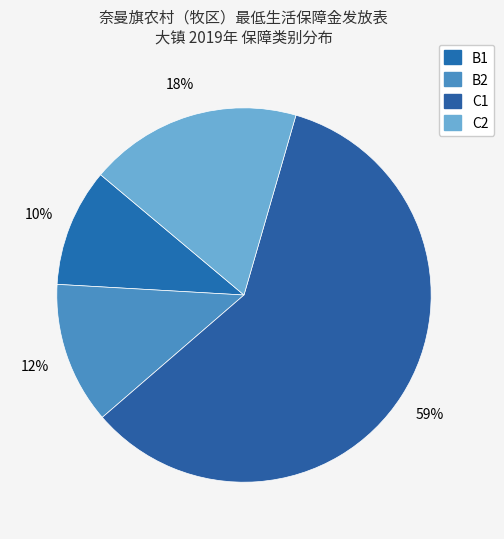

To the nearest percent, what is the combined percentage of B1 and C1?

69%